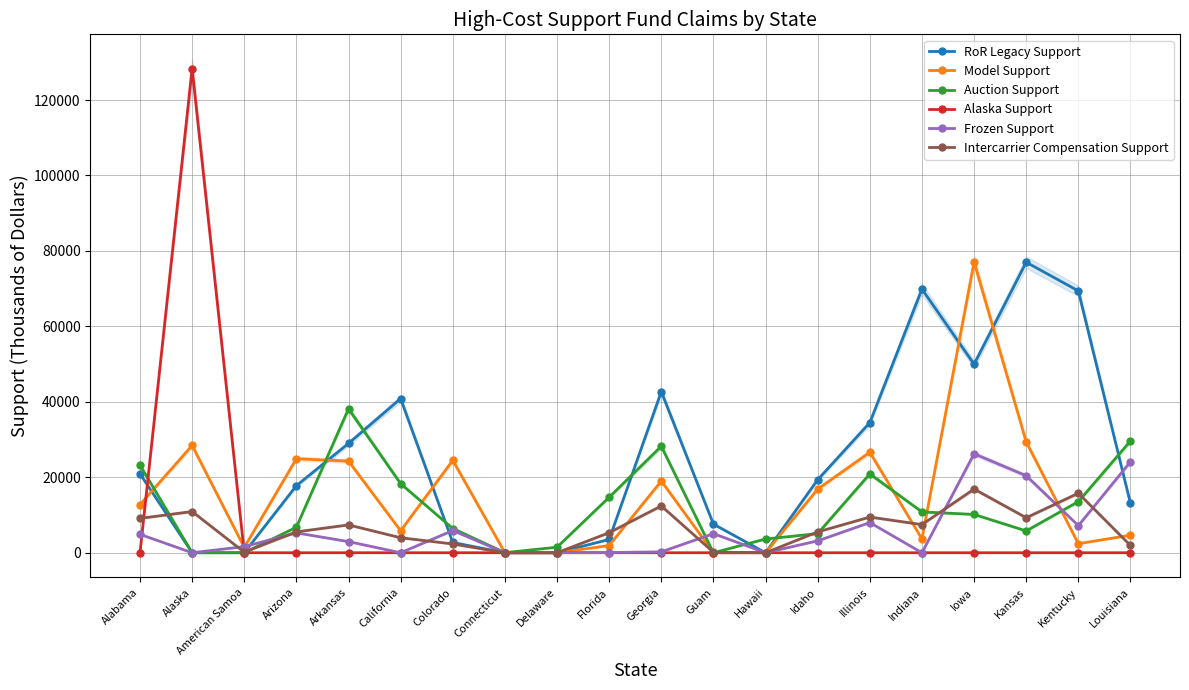

At which category is the sum across all series the highest?

Iowa